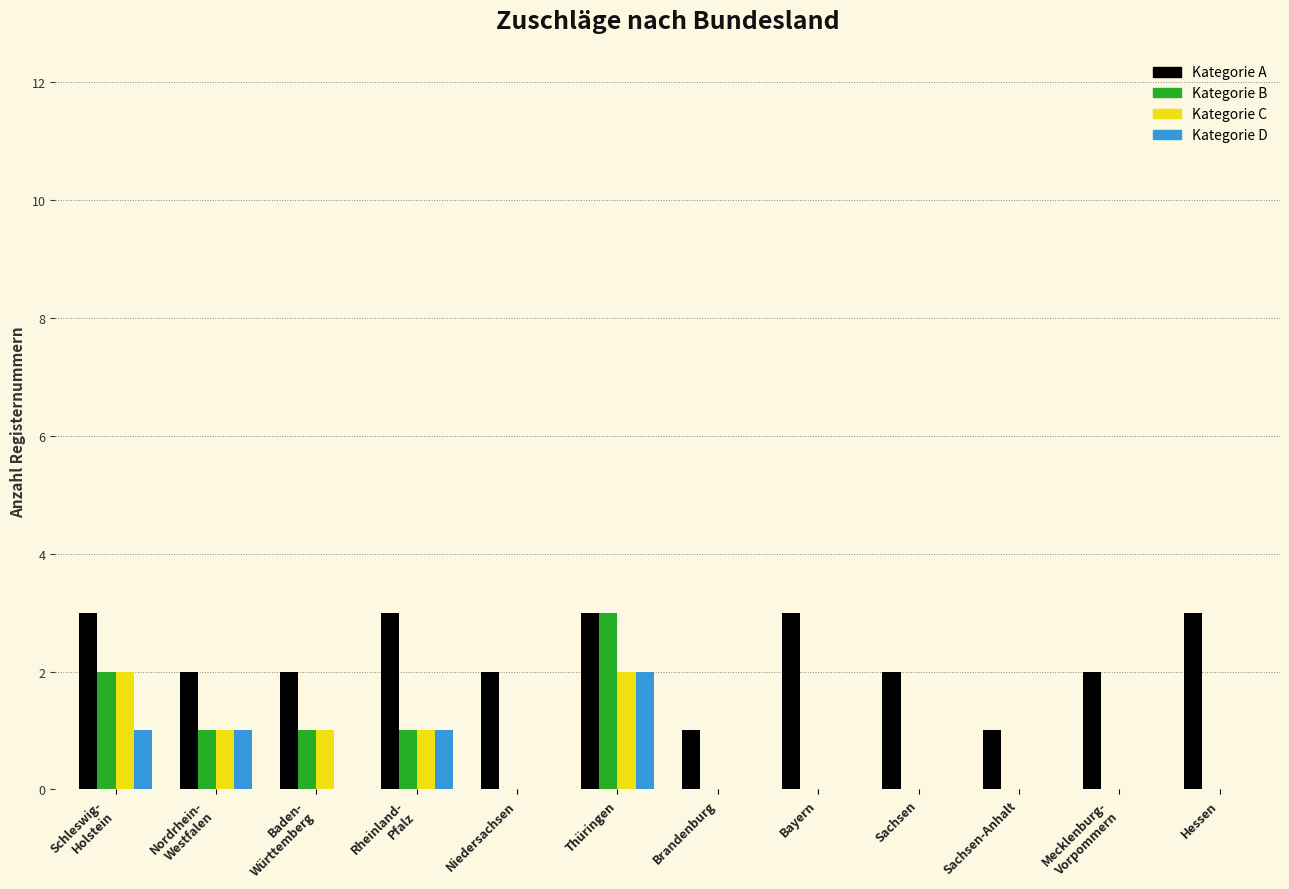

Reading left to right, transcribe all the data shown in this chart.

Kategorie A: 3	2	2	3	2	3	1	3	2	1	2	3
Kategorie B: 2	1	1	1	0	3	0	0	0	0	0	0
Kategorie C: 2	1	1	1	0	2	0	0	0	0	0	0
Kategorie D: 1	1	0	1	0	2	0	0	0	0	0	0